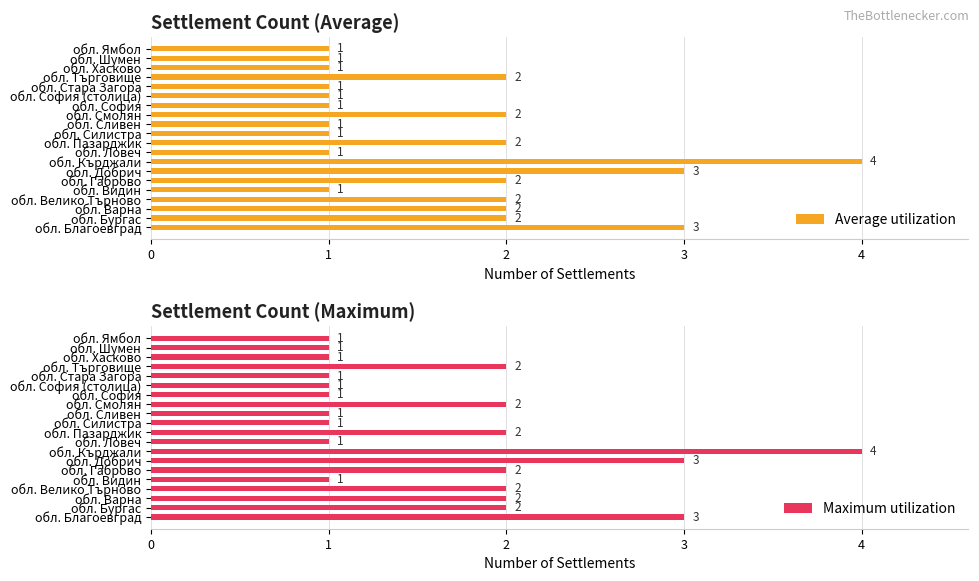

True or false: Maximum utilization has a value of 2 at обл. Стара Загора.

False